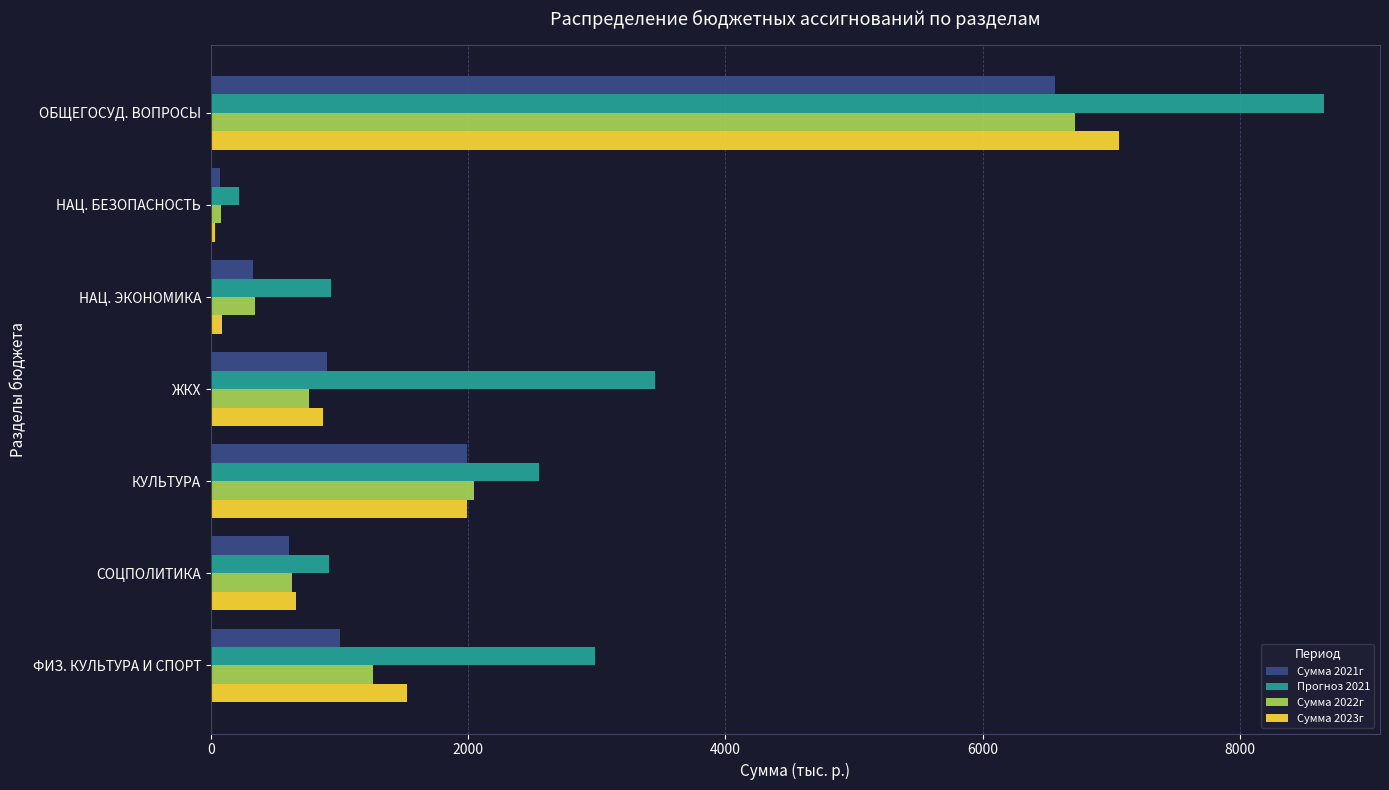

What is the average value of the Сумма 2023г series?

1746.6